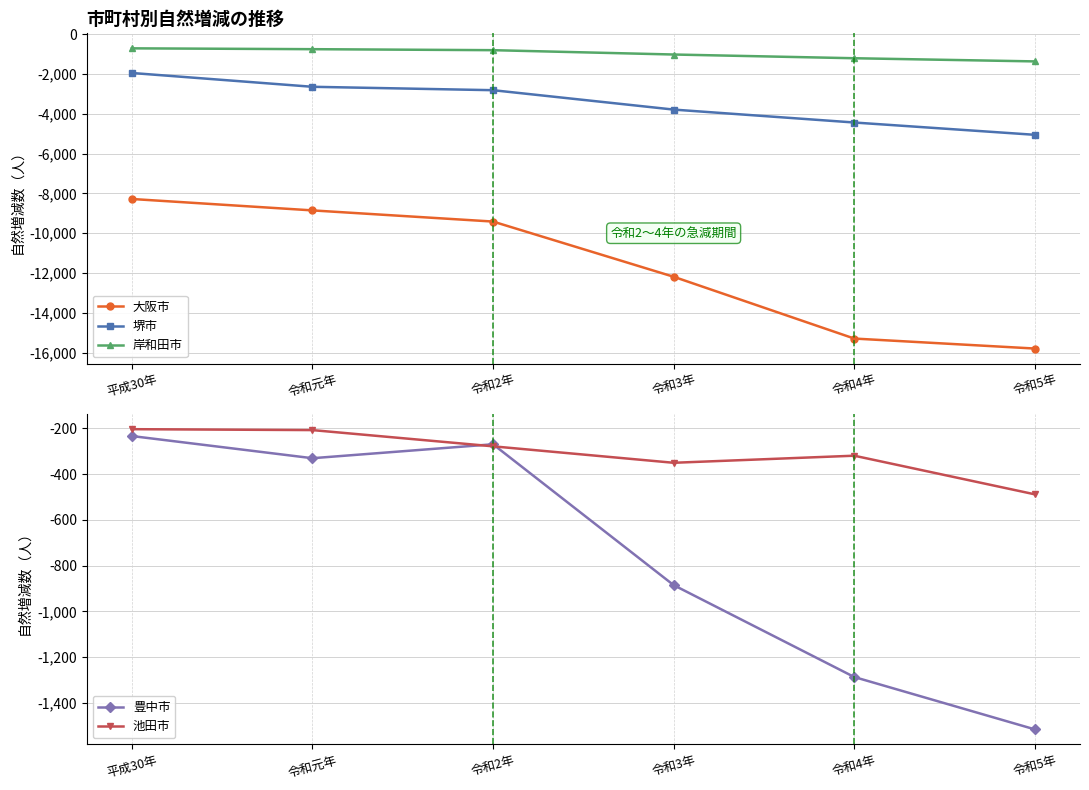

True or false: 豊中市 and 堺市 cross at least once.

False